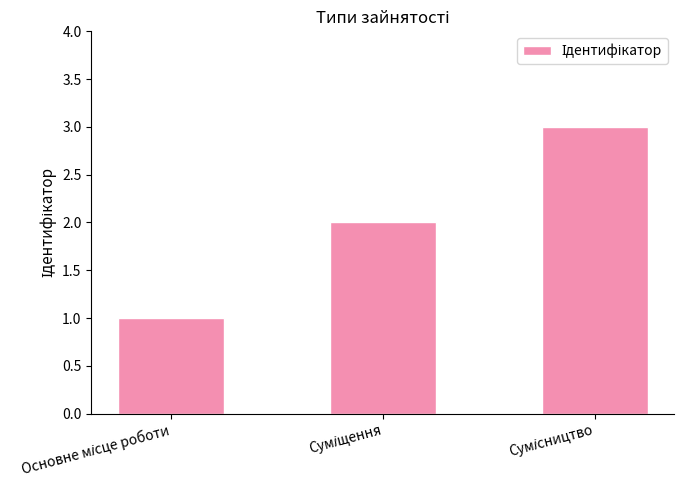

What is the sum of all values?

6